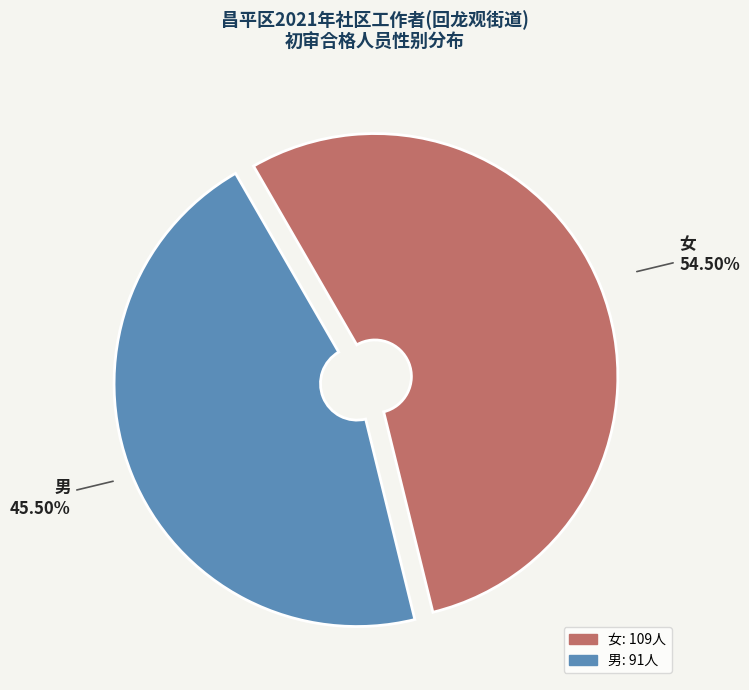

Is there a majority slice in this chart?

Yes